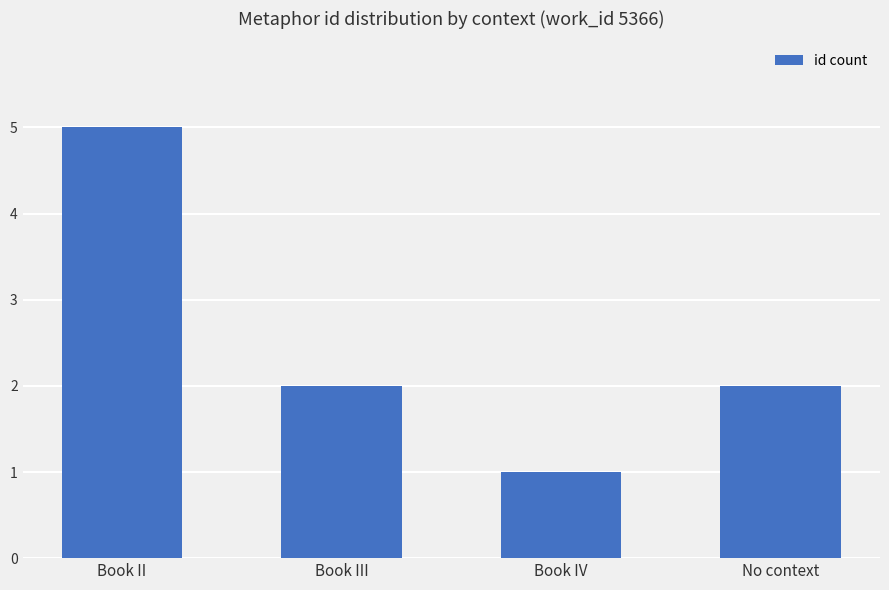

How many bars are there in total?

4